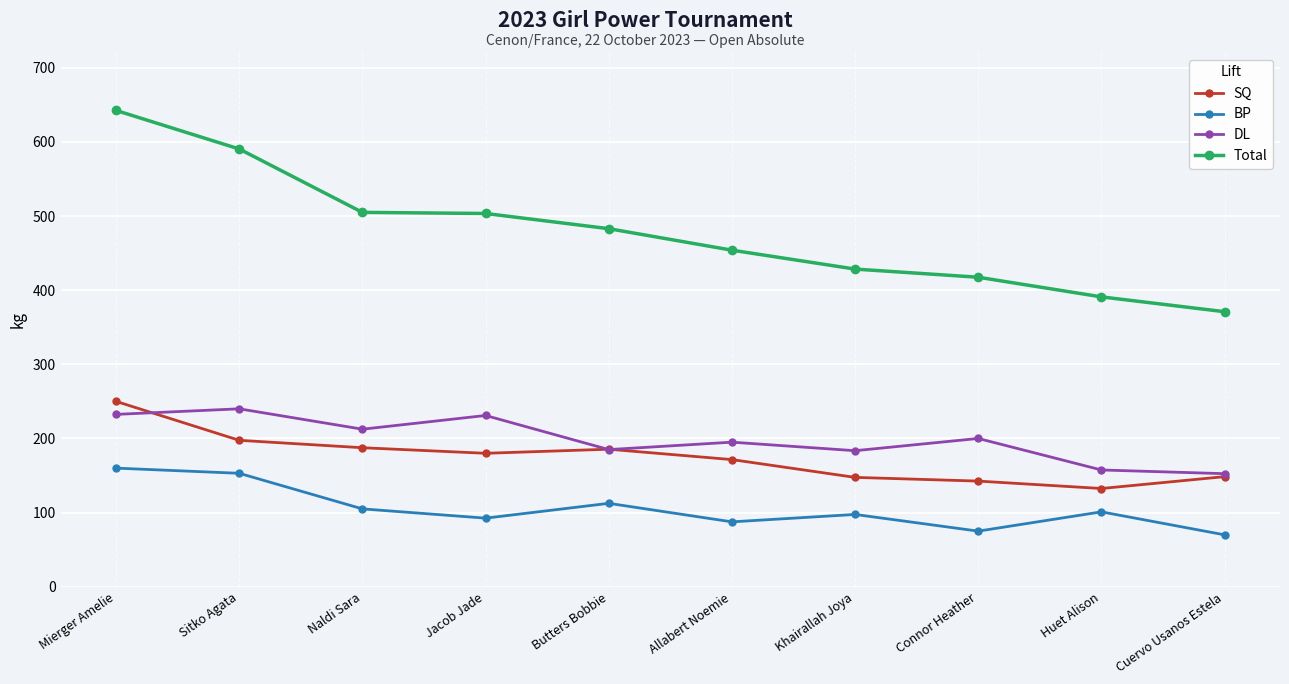

At how many categories does at least one series exceed 71?

10